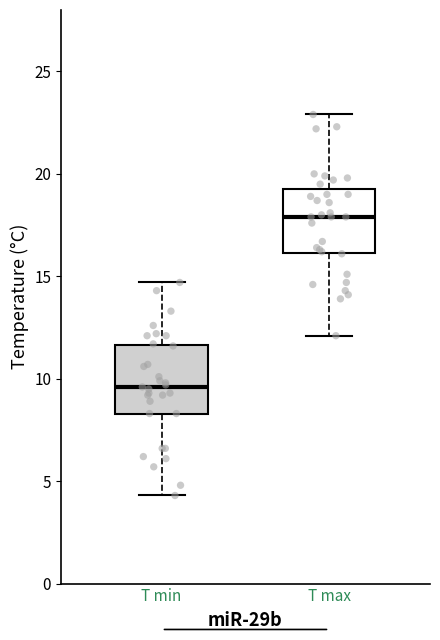

Reading left to right, read every box against the y-axis: the position of its median line, the range the box covers, and the ends of its whiskers. The values are not printed on the chart, so give them approximately, as read against the axis.

T min: median 9.5, box 8.5 to 11.5, whiskers 4.5 to 14.5
T max: median 18.0, box 16.0 to 19.5, whiskers 12.0 to 23.0